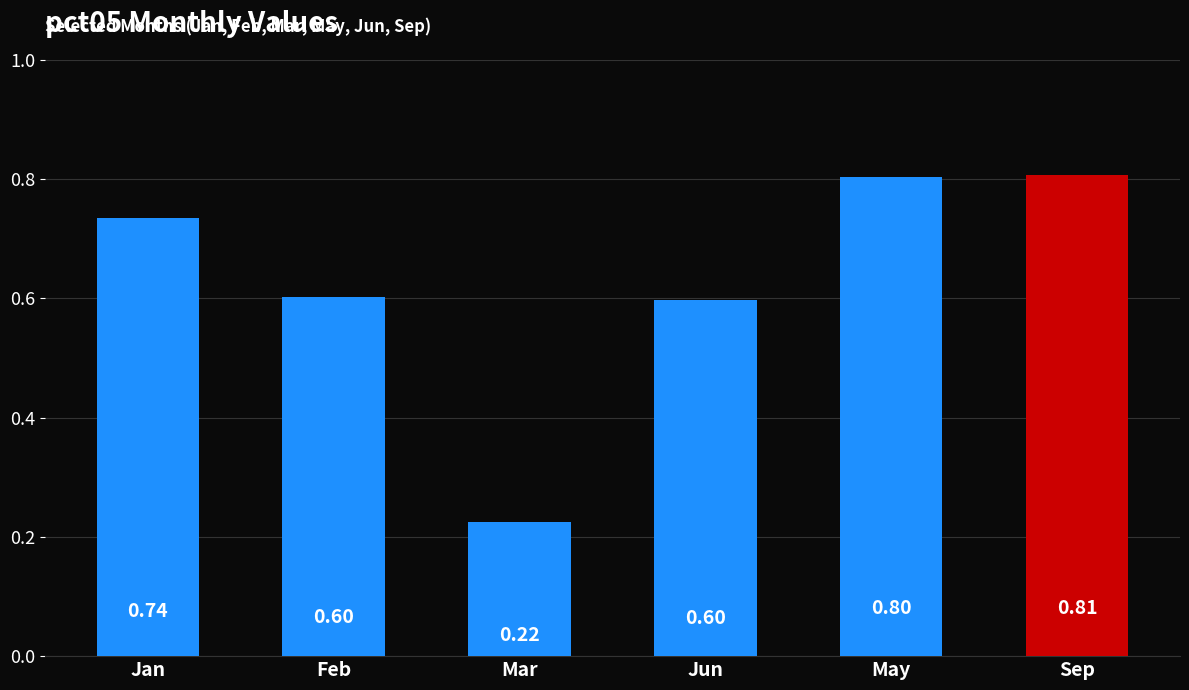

Between Jan and May, which is larger?

May